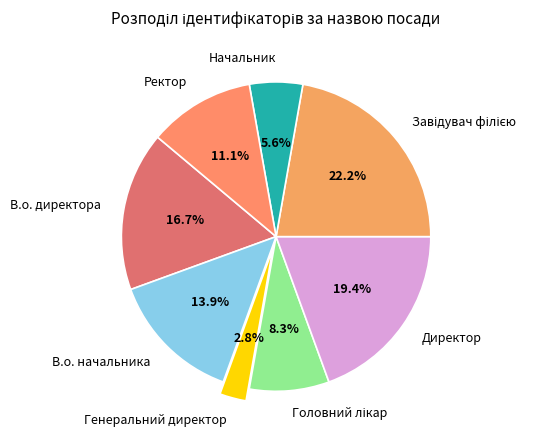

Which has a higher value, Начальник or Генеральний директор?

Начальник